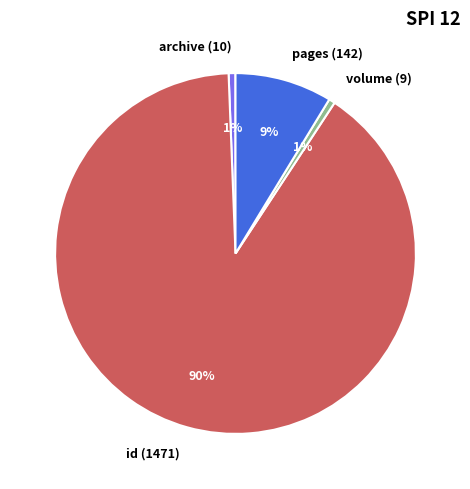

Is the sum of volume (9) and pages (142) greater than half?

No